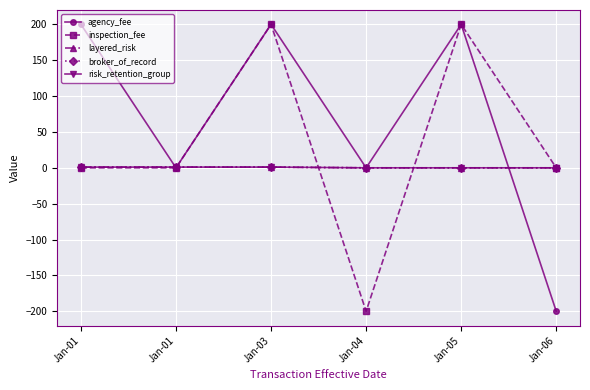

How many values in inspection_fee are below zero?

1